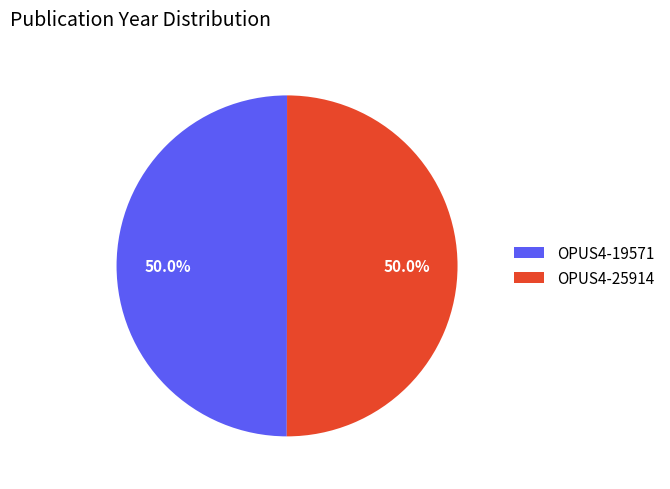

What is the ratio of the value at OPUS4-19571 to the value at OPUS4-25914?

1.0